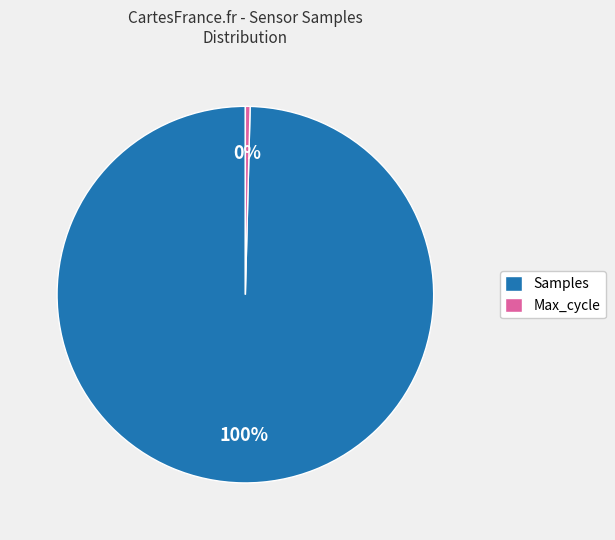

To the nearest percent, what is the average slice percentage?

50%